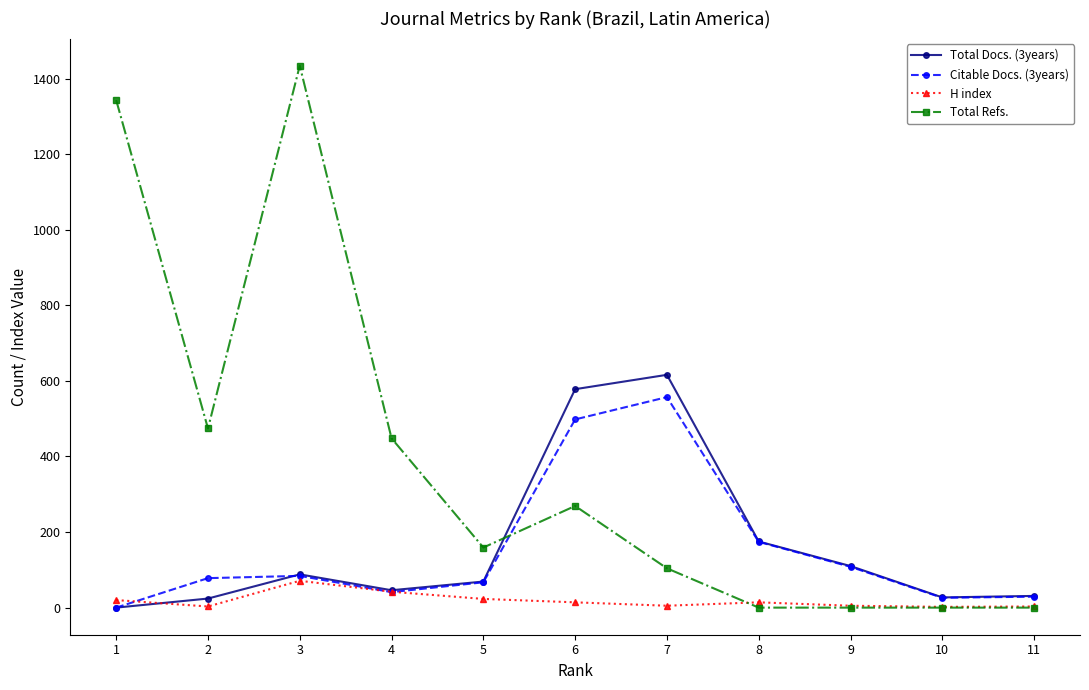

Where do H index and Citable Docs. (3years) first cross each other?

1 and 2